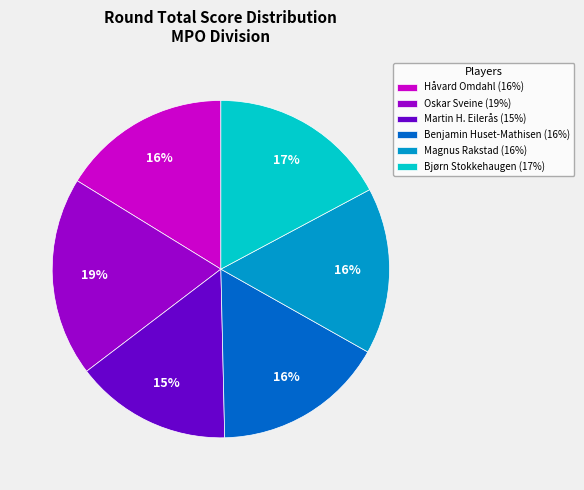

What is the largest slice in the pie chart?

Oskar Sveine